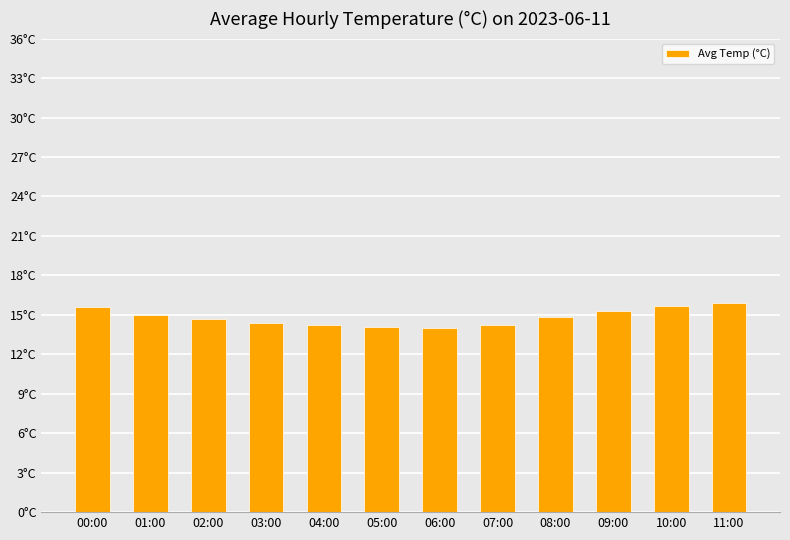

Reading left to right, list all the values displayed in this chart.

15.6	15.0	14.7	14.4	14.2	14.1	14.0	14.2	14.8	15.3	15.7	15.9